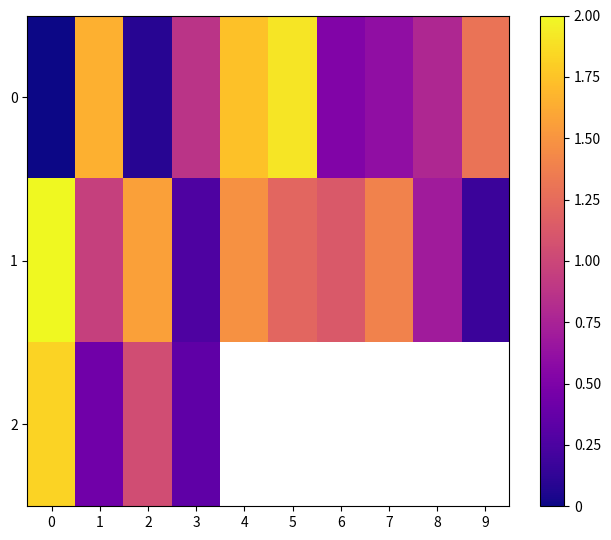

The value of 1 at 6 is 1.1. True or false?

True